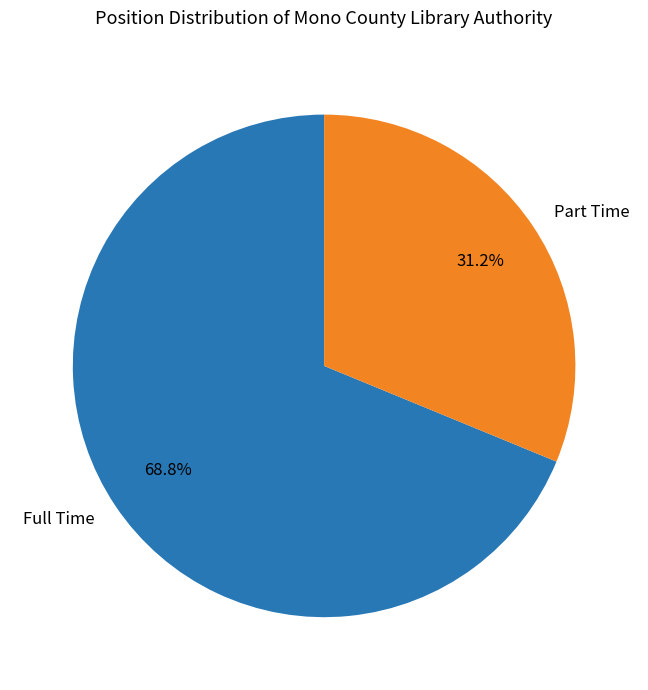

Which category has the smallest portion of the pie?

Part Time